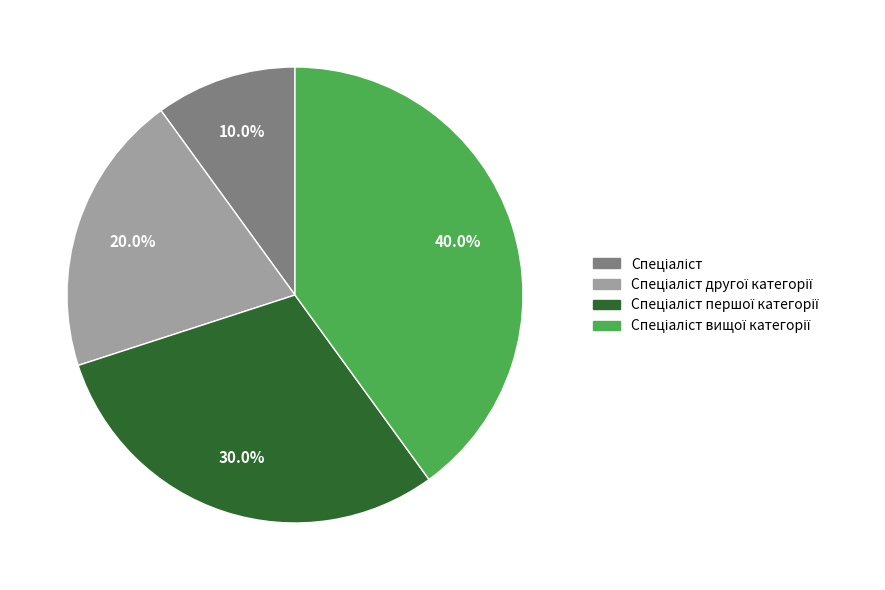

Does any single category account for the majority?

No